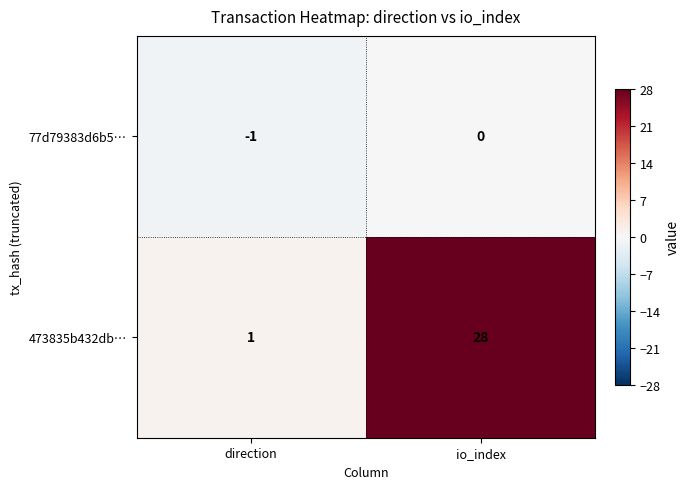

Which series has the largest range (max minus min)?

473835b432db…